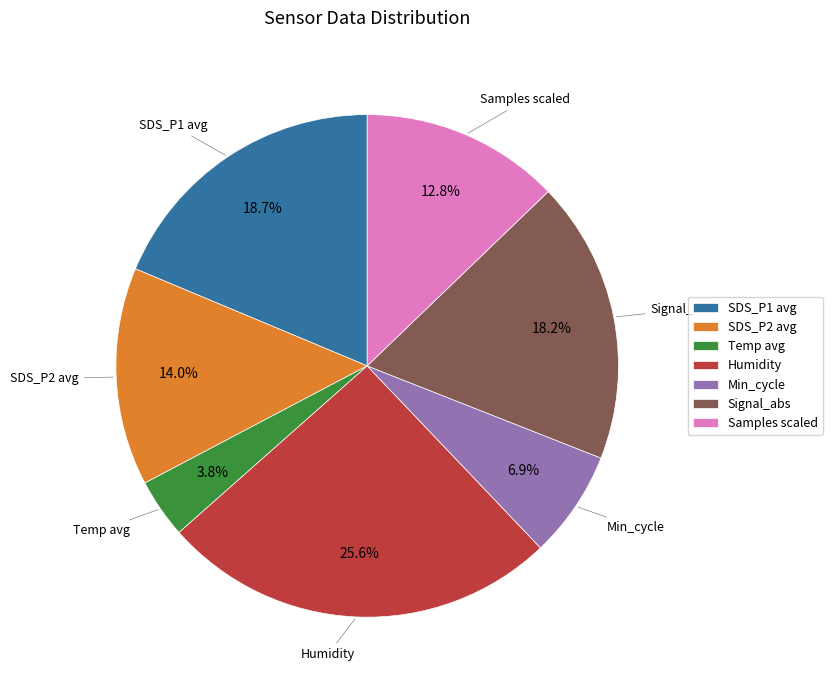

Which has a higher value, Humidity or Signal_abs?

Humidity